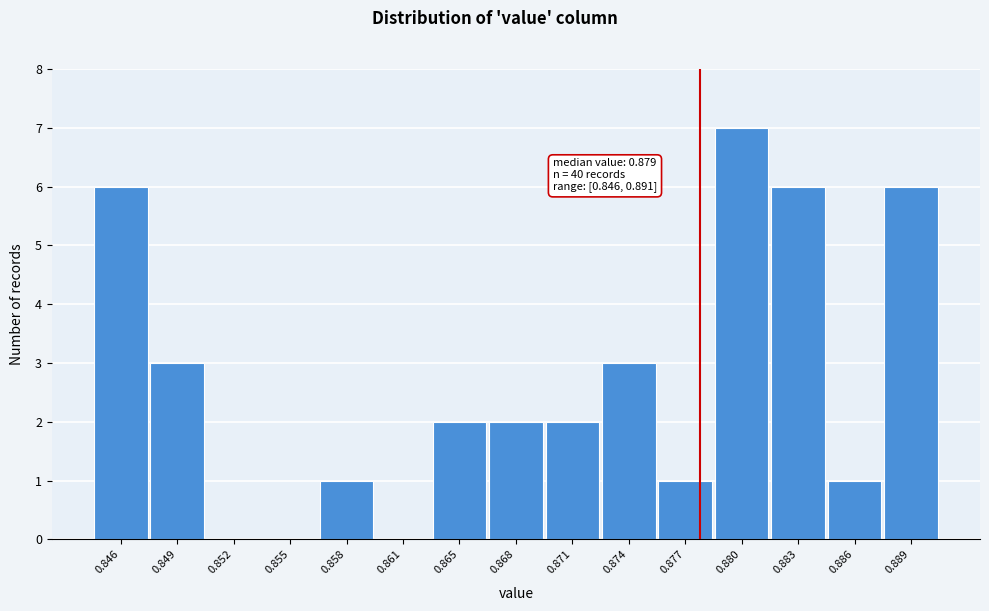

Reading left to right, transcribe all the data shown in this chart.

0.846=6	0.849=3	0.852=0	0.855=0	0.858=1	0.861=0	0.865=2	0.868=2	0.871=2	0.874=3	0.877=1	0.880=7	0.883=6	0.886=1	0.889=6